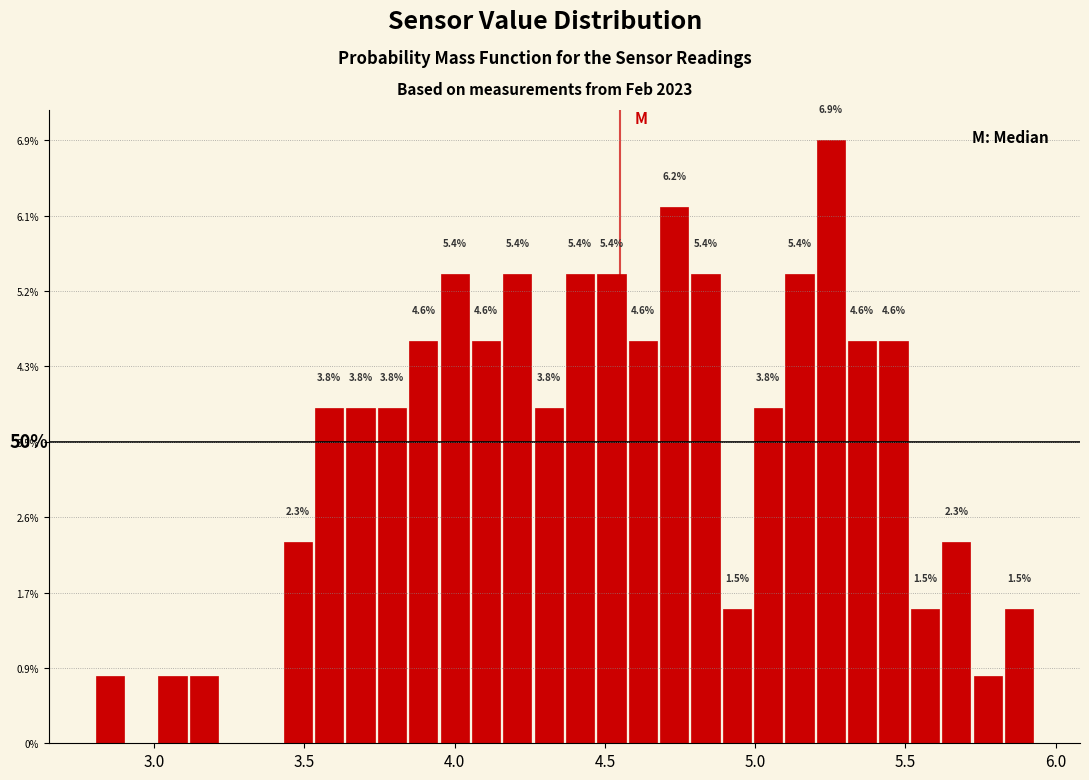

Read against the x-axis, roughly where is the centre of the tallest bar?

5.25